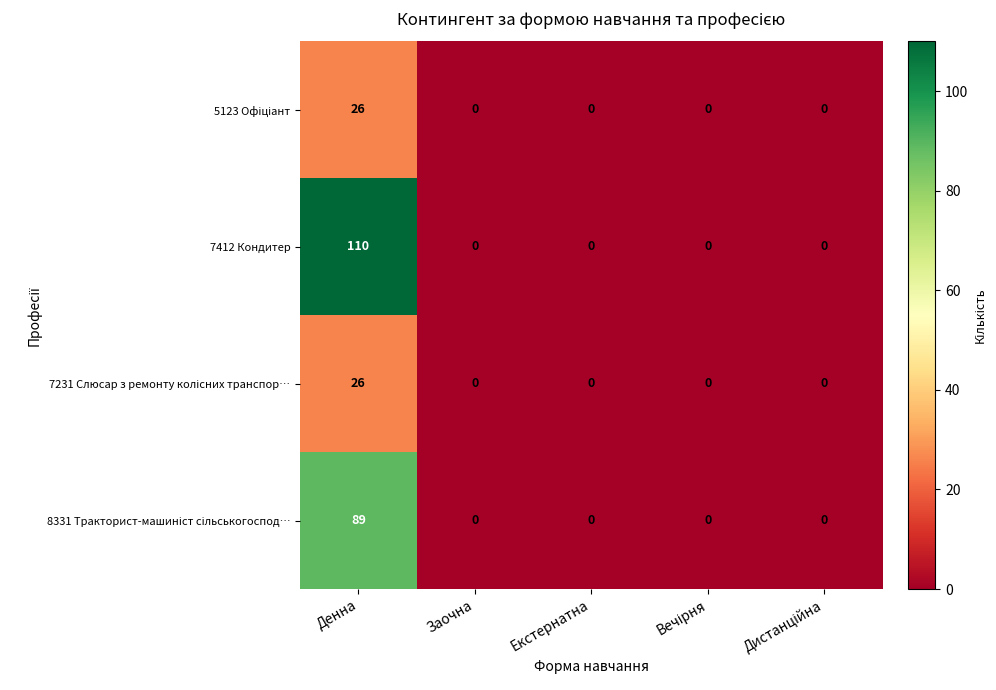

How many categories are shown in the chart?

5